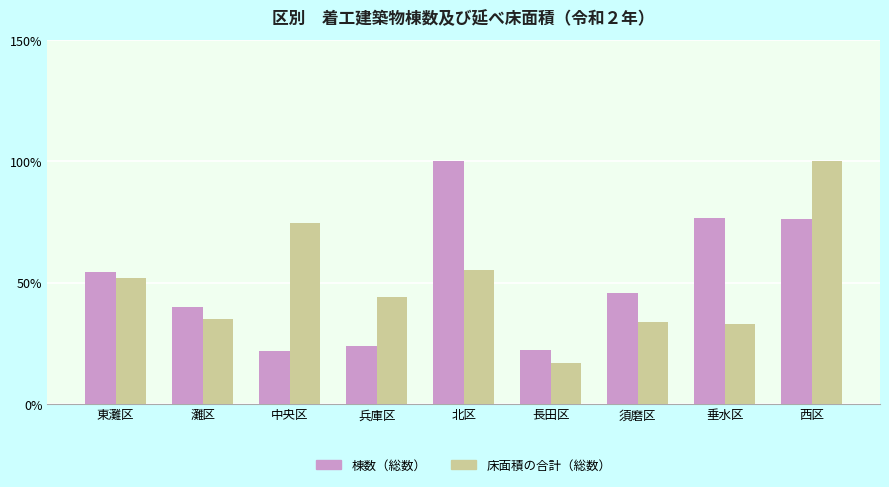

Is the value of 棟数（総数） at 須磨区 greater than the value of 床面積の合計（総数） at 中央区?

No